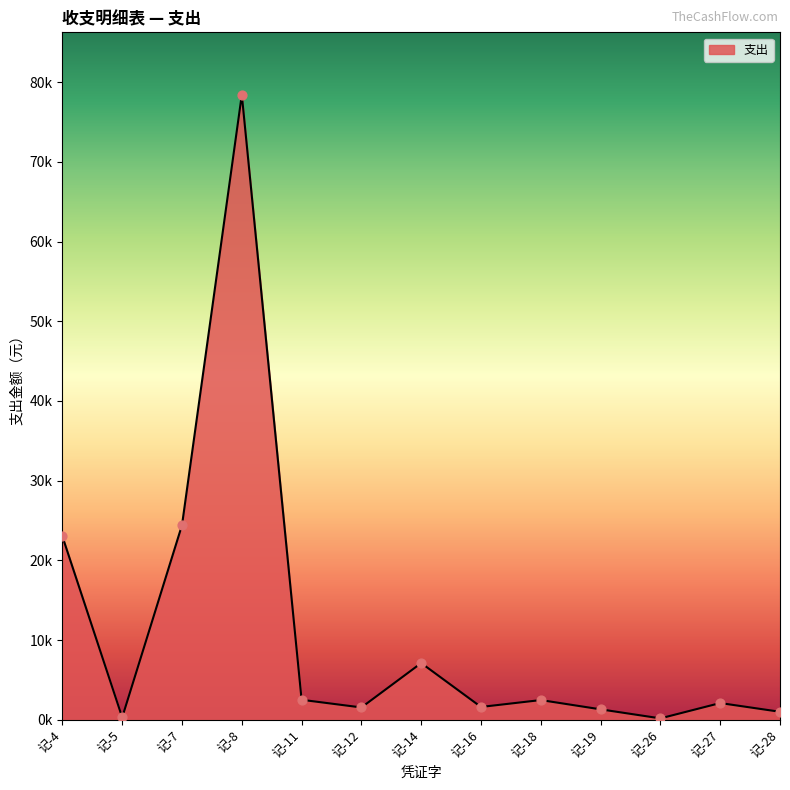

Approximately how many times larger is the value at 记-19 compared to 记-28?

1.3